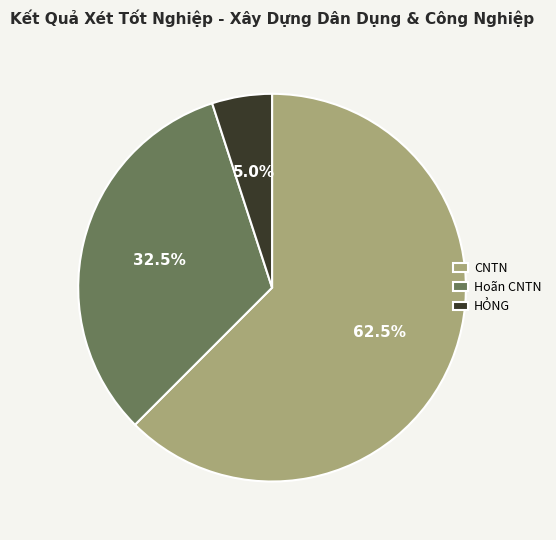

What percentage do CNTN and HỎNG together represent?

67.5%